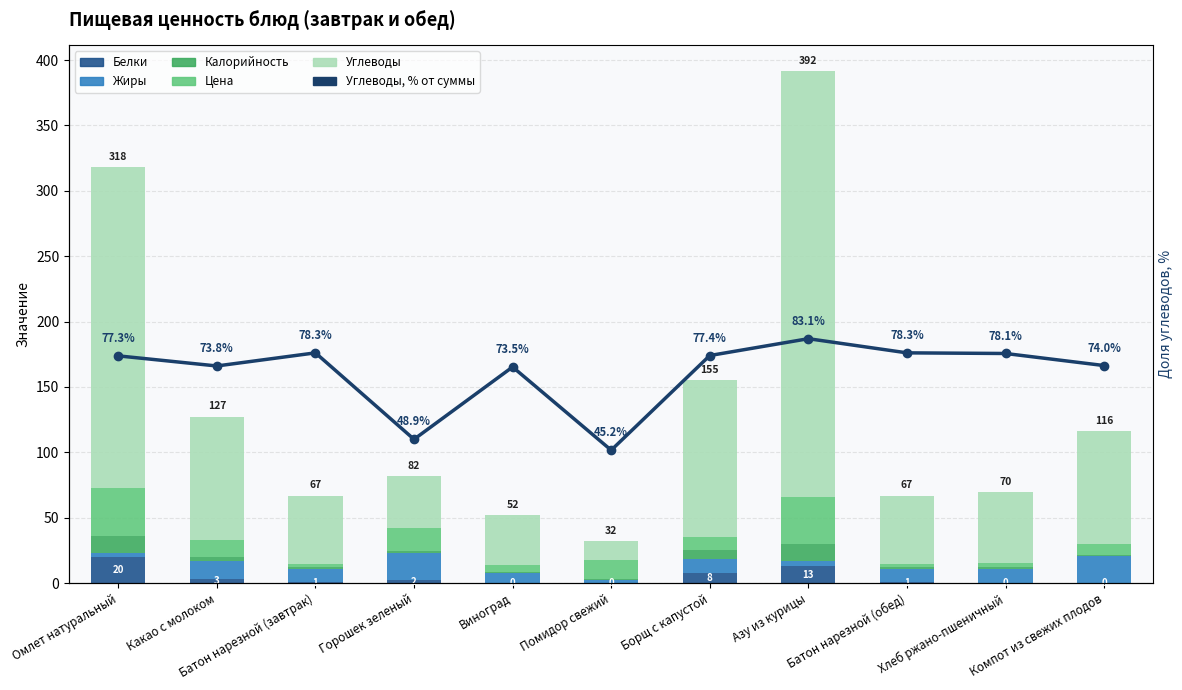

The Цена series shows 3.9 at Хлеб ржано-пшеничный. True or false?

False